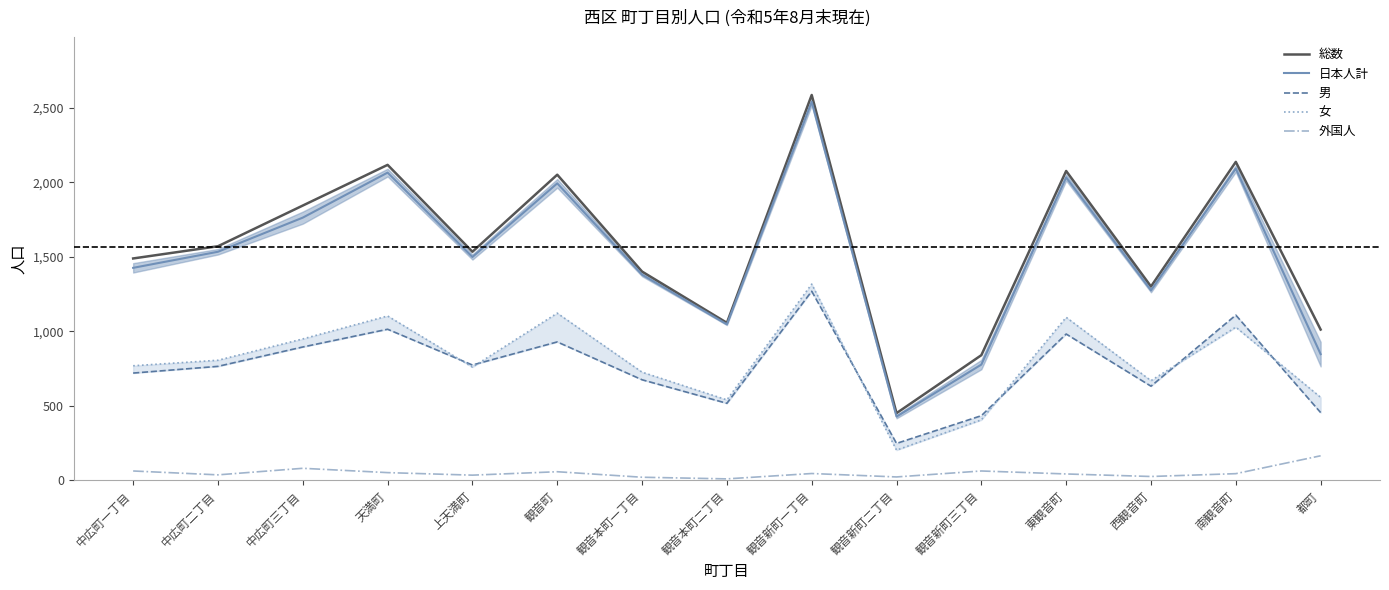

True or false: 外国人 and 男 cross at least once.

False